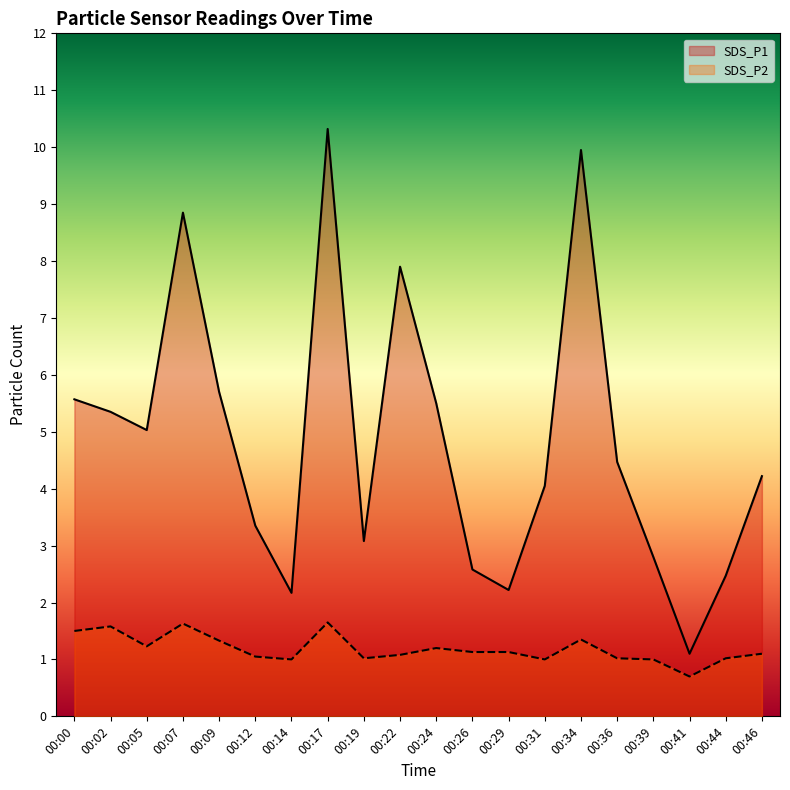

True or false: SDS_P2 and SDS_P1 cross at least once.

False